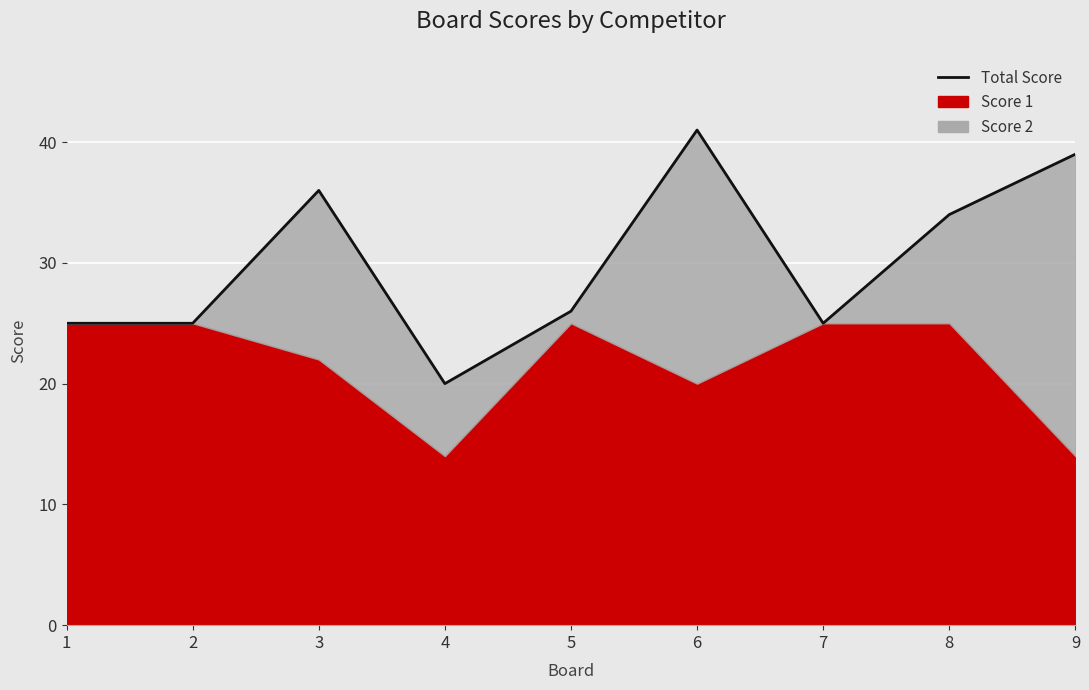

How many points are higher than both their immediate neighbors (excluding endpoints)?

2